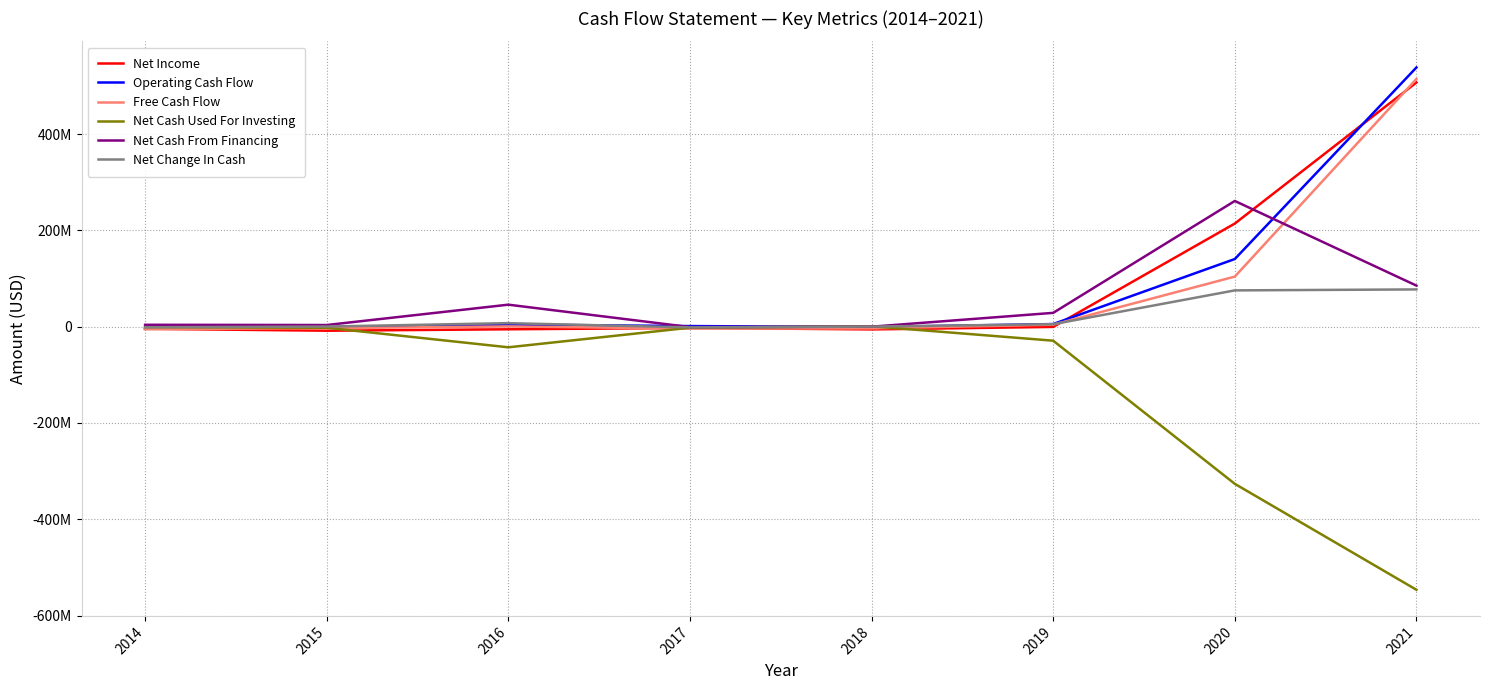

Does the chart display data point markers on the line(s)?

No